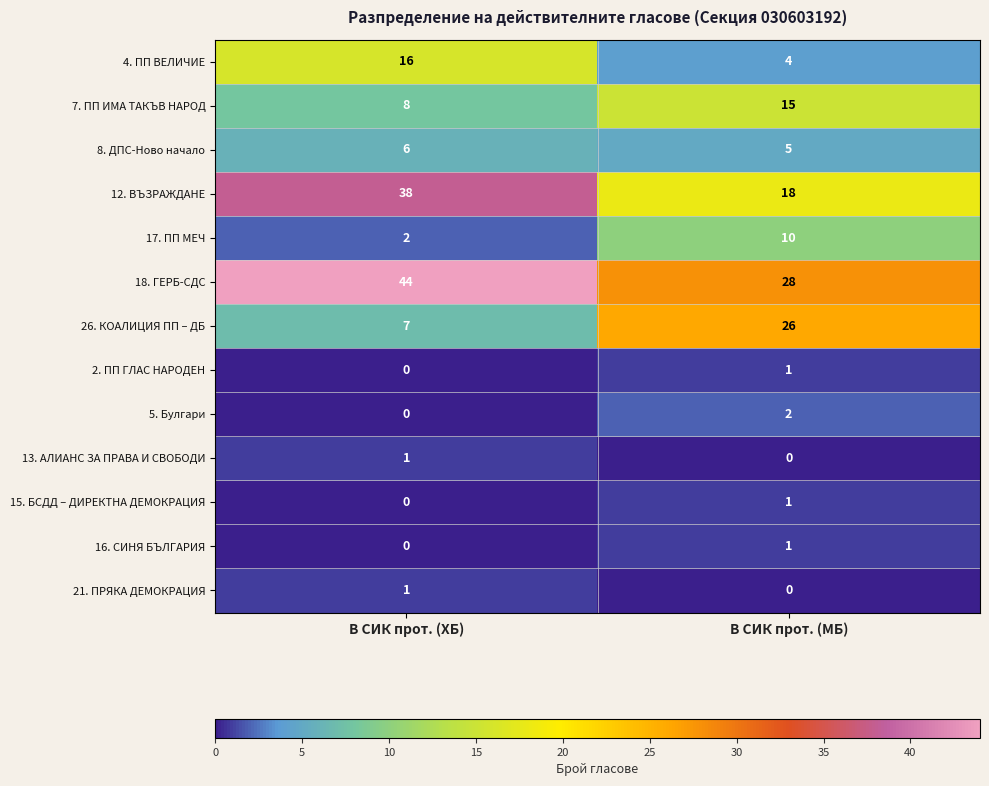

At which label does 15. БСДД – ДИРЕКТНА ДЕМОКРАЦИЯ reach its peak?

В СИК прот. (МБ)